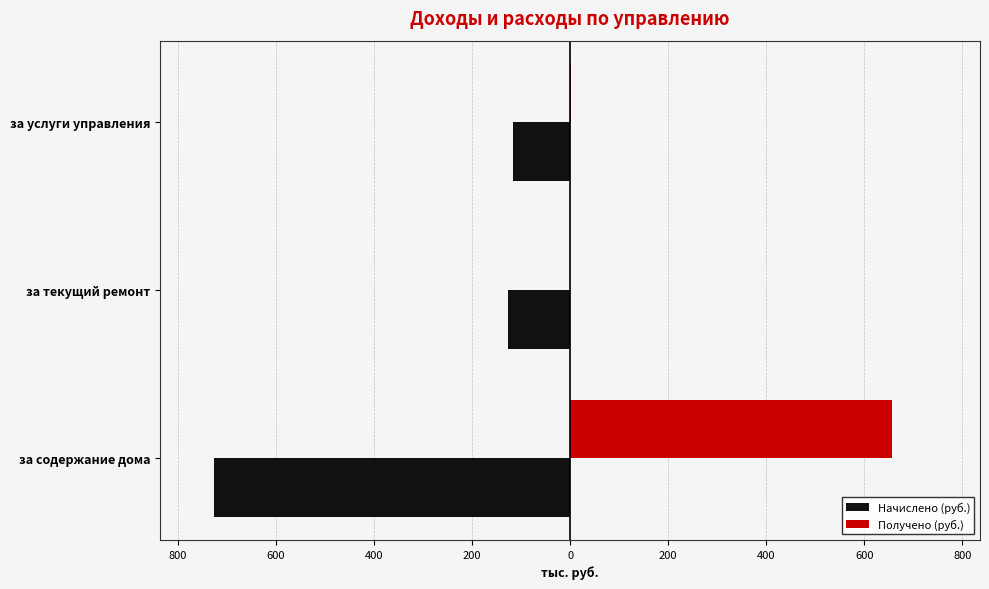

Reading right to left, list all the values displayed in this chart.

Начислено (руб.): -116.3	-126.0	-726.8
Получено (руб.): 1.5	0.0	655.6